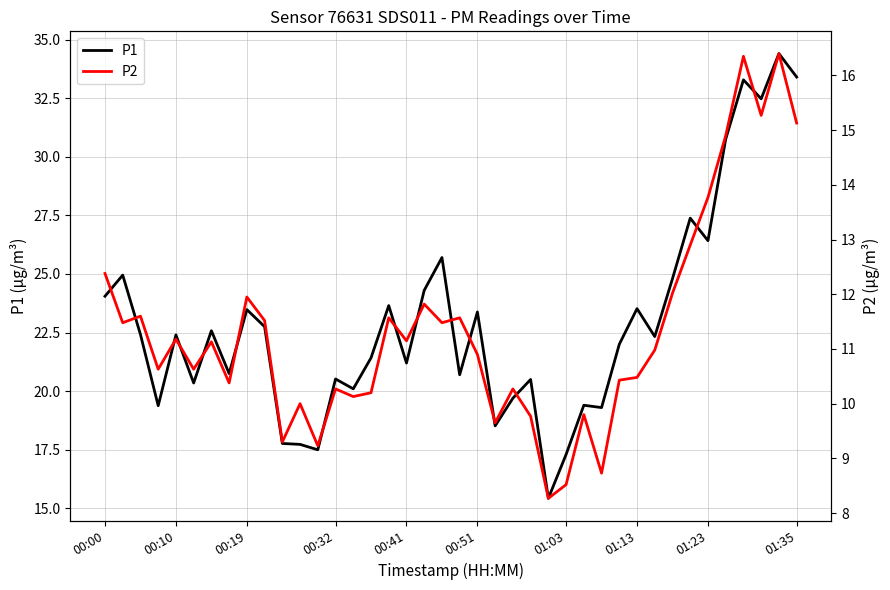

How many lines are shown in the chart?

2